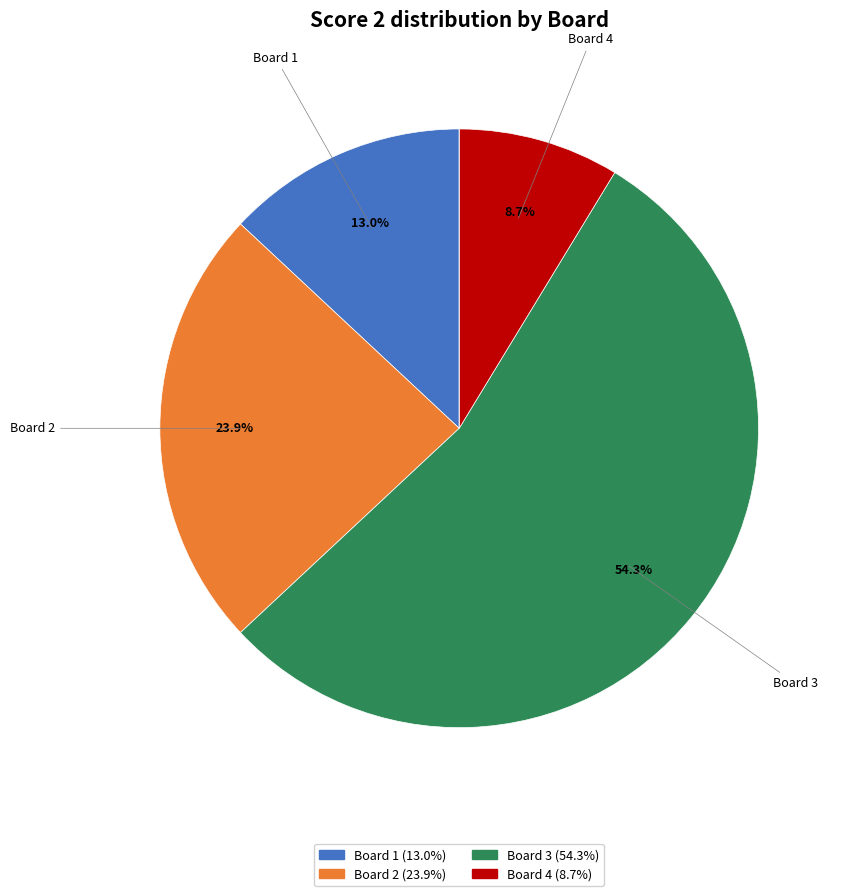

Is there a majority slice in this chart?

Yes